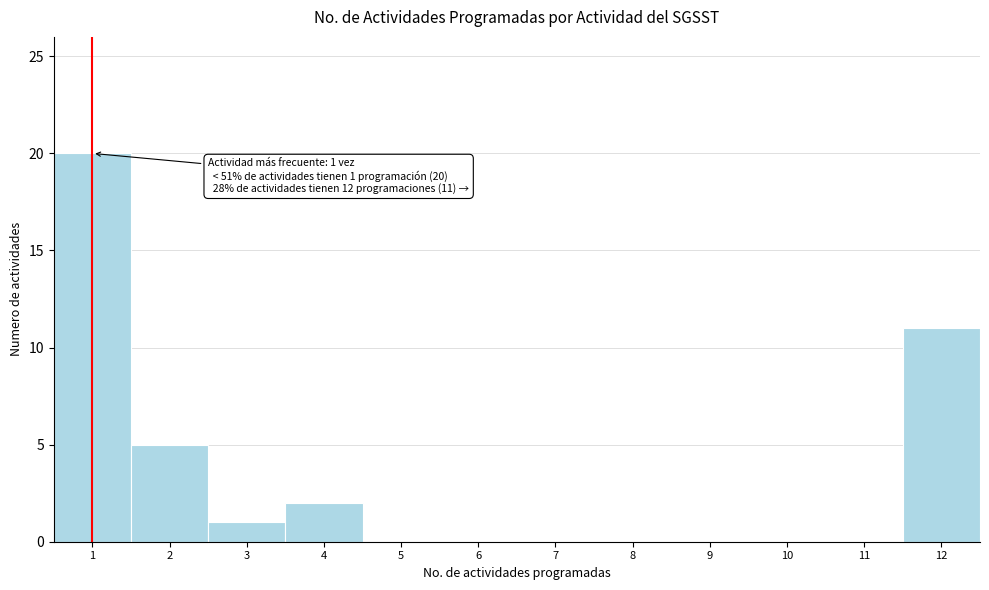

Reading left to right, transcribe all the data shown in this chart.

1=20	2=5	3=1	4=2	5=0	6=0	7=0	8=0	9=0	10=0	11=0	12=11